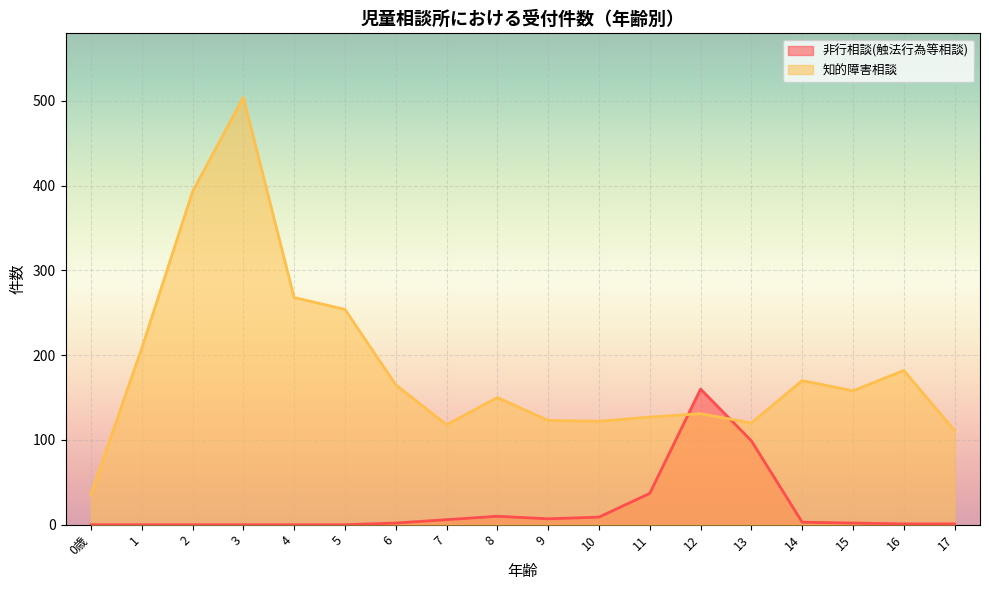

At how many categories does at least one series exceed 156?

10